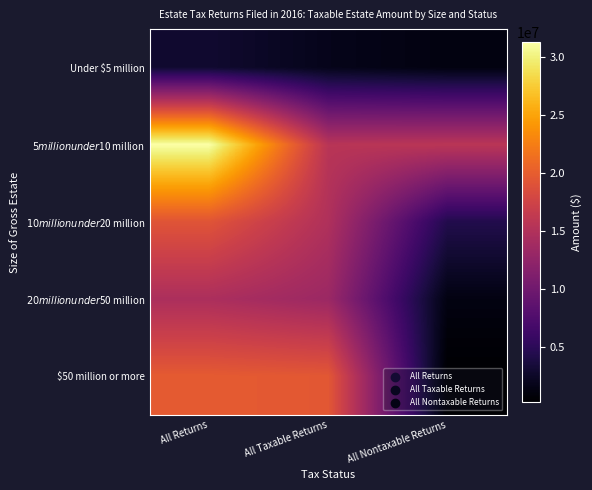

What is the total value across all series at All Taxable Returns?

65029659